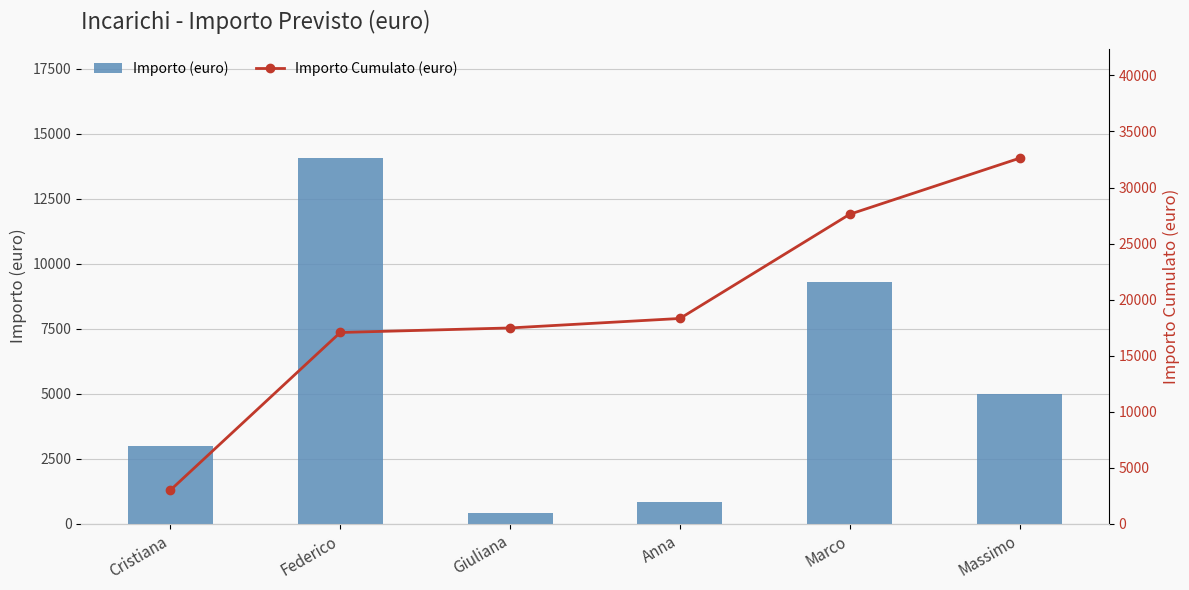

Reading left to right, what are all the values shown in this chart?

Importo (euro): Cristiana=3000.0	Federico=14065.2	Giuliana=405.0	Anna=845.5	Marco=9300.0	Massimo=5000.0
Importo Cumulato (euro): Cristiana=3000.0	Federico=17065.2	Giuliana=17470.2	Anna=18315.6	Marco=27615.6	Massimo=32615.6